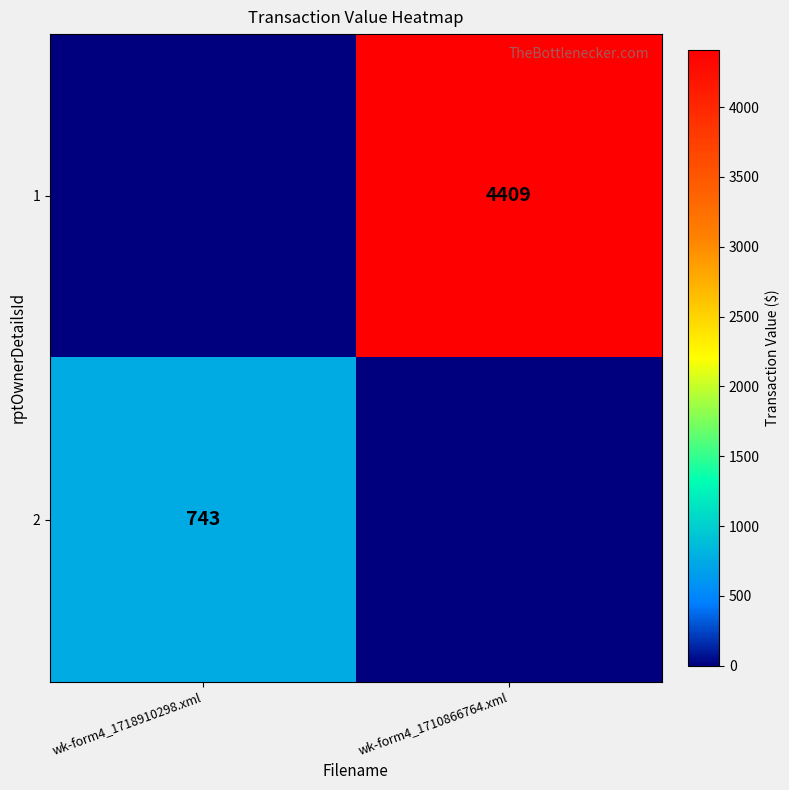

The value of 1 at wk-form4_1710866764.xml is 4409. True or false?

True